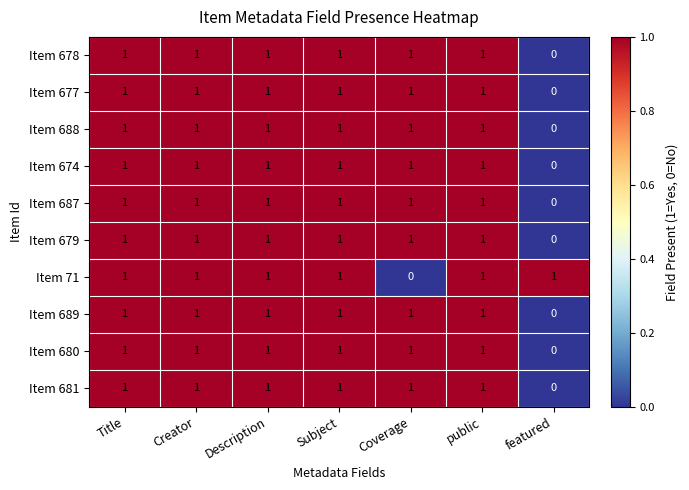

What is the sum of all Item 677 values?

6